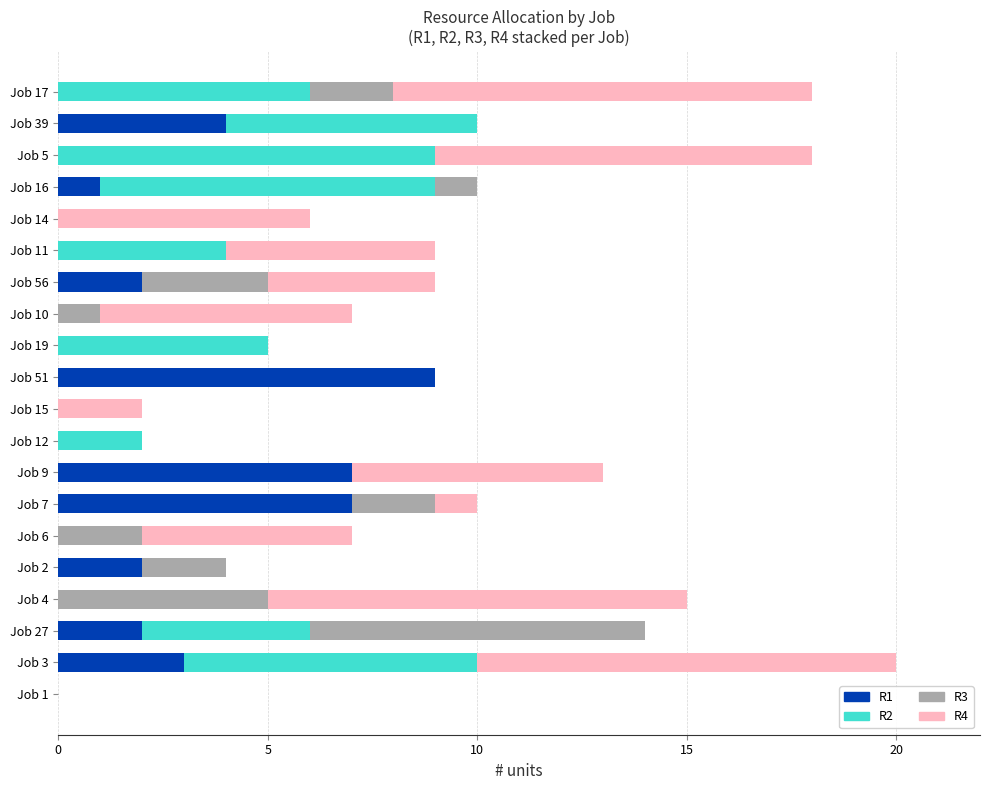

At which label does R1 reach its peak?

Job 51